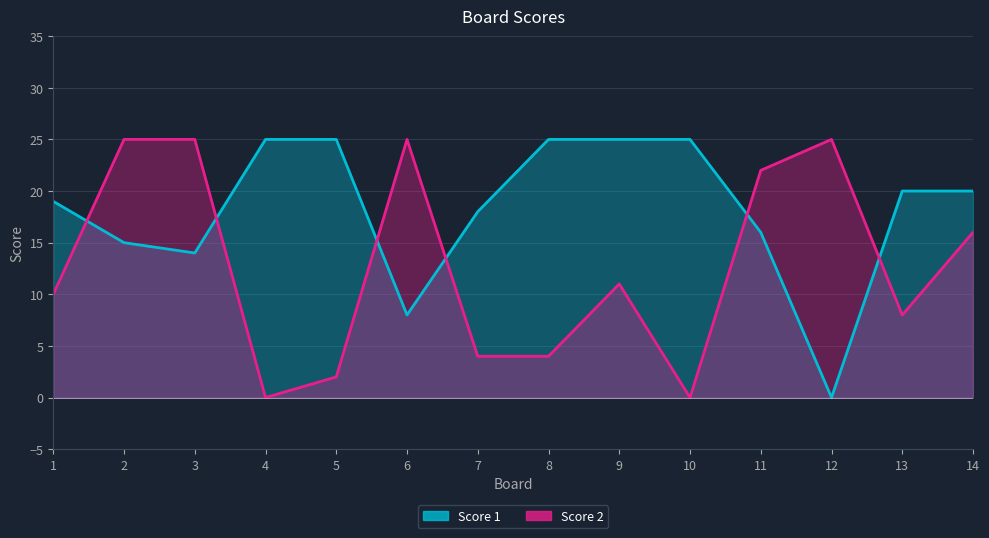

At which label does Score 1 first exceed 20?

4